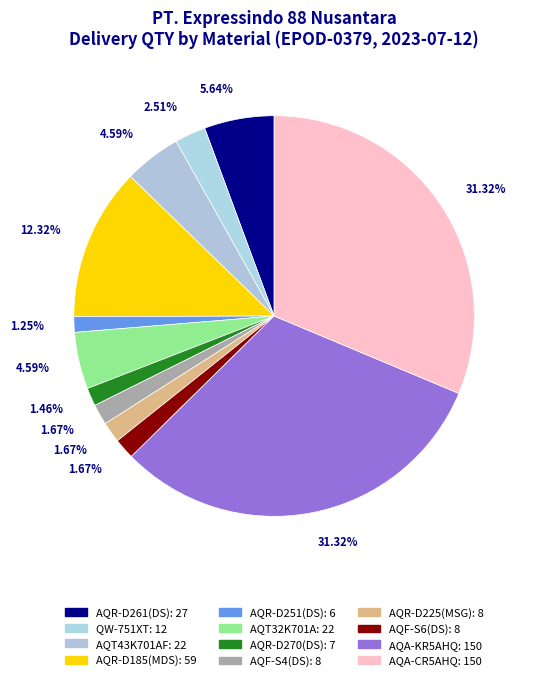

How many slices are in this pie chart?

12